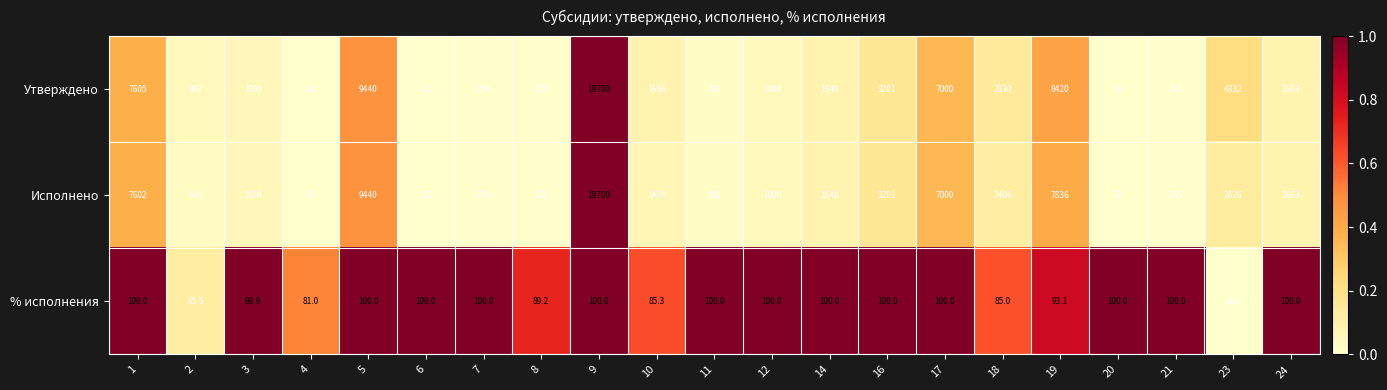

At which category is the sum across all series the highest?

9